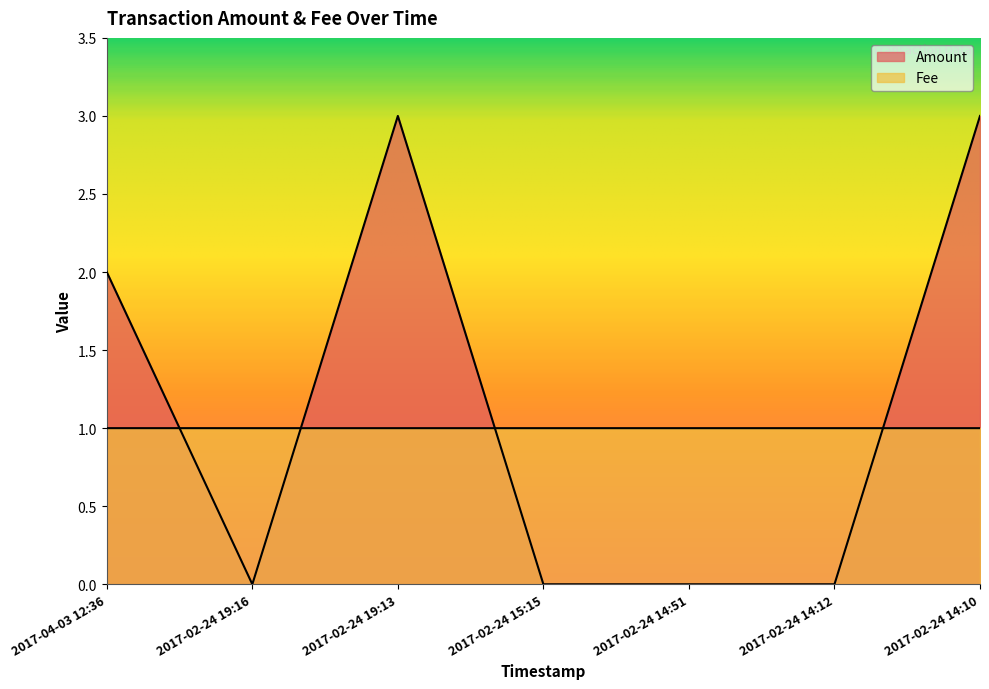

True or false: Fee and Amount intersect in this chart.

True